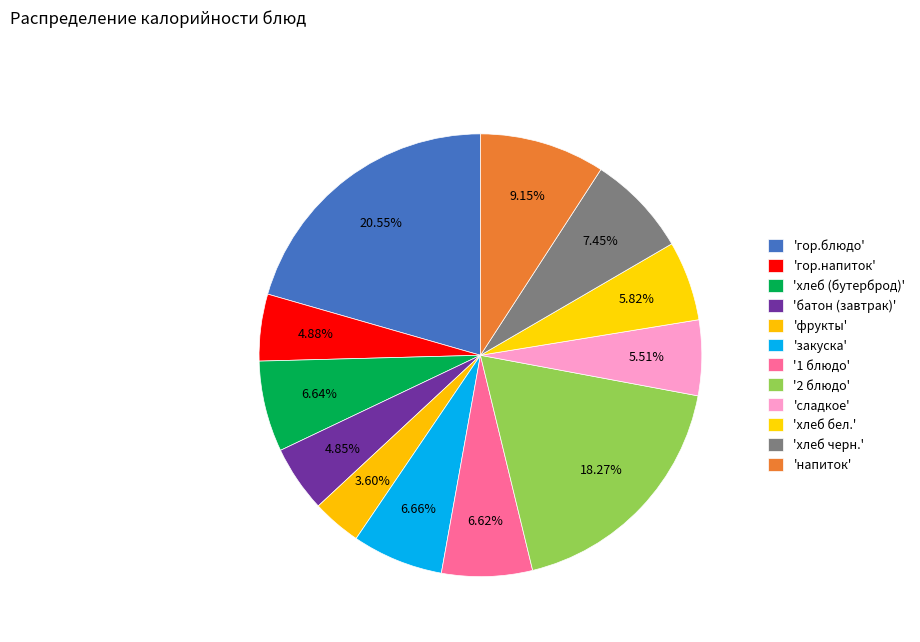

How many slices are in this pie chart?

12